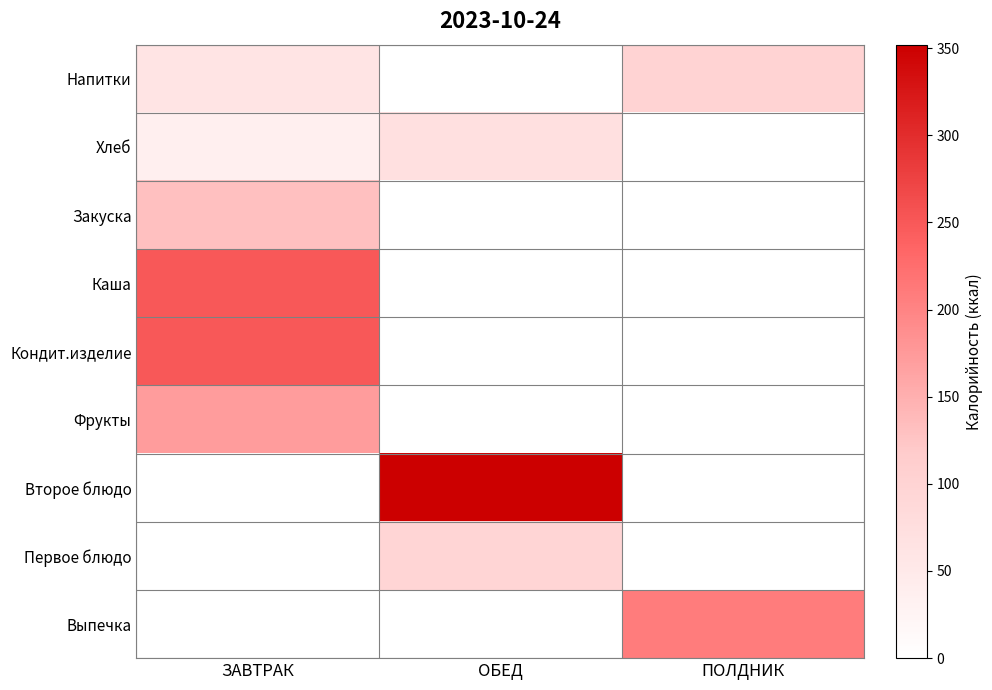

Reading left to right, extract all data points from this chart.

Напитки: ЗАВТРАК=61.0	ОБЕД=0.0	ПОЛДНИК=100.0
Хлеб: ЗАВТРАК=36.2	ОБЕД=70.5	ПОЛДНИК=0.0
Закуска: ЗАВТРАК=130.7	ОБЕД=0.0	ПОЛДНИК=0.0
Каша: ЗАВТРАК=249.6	ОБЕД=0.0	ПОЛДНИК=0.0
Кондит.изделие: ЗАВТРАК=250.2	ОБЕД=0.0	ПОЛДНИК=0.0
Фрукты: ЗАВТРАК=172.8	ОБЕД=0.0	ПОЛДНИК=0.0
Второе блюдо: ЗАВТРАК=0.0	ОБЕД=352.0	ПОЛДНИК=0.0
Первое блюдо: ЗАВТРАК=0.0	ОБЕД=97.0	ПОЛДНИК=0.0
Выпечка: ЗАВТРАК=0.0	ОБЕД=0.0	ПОЛДНИК=208.0